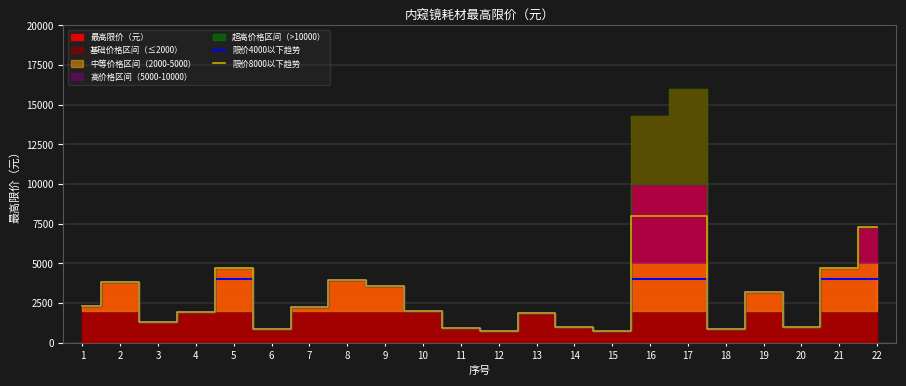

Is the value of 限价8000以下趋势 at 7 greater than the value of 限价4000以下趋势 at 18?

Yes